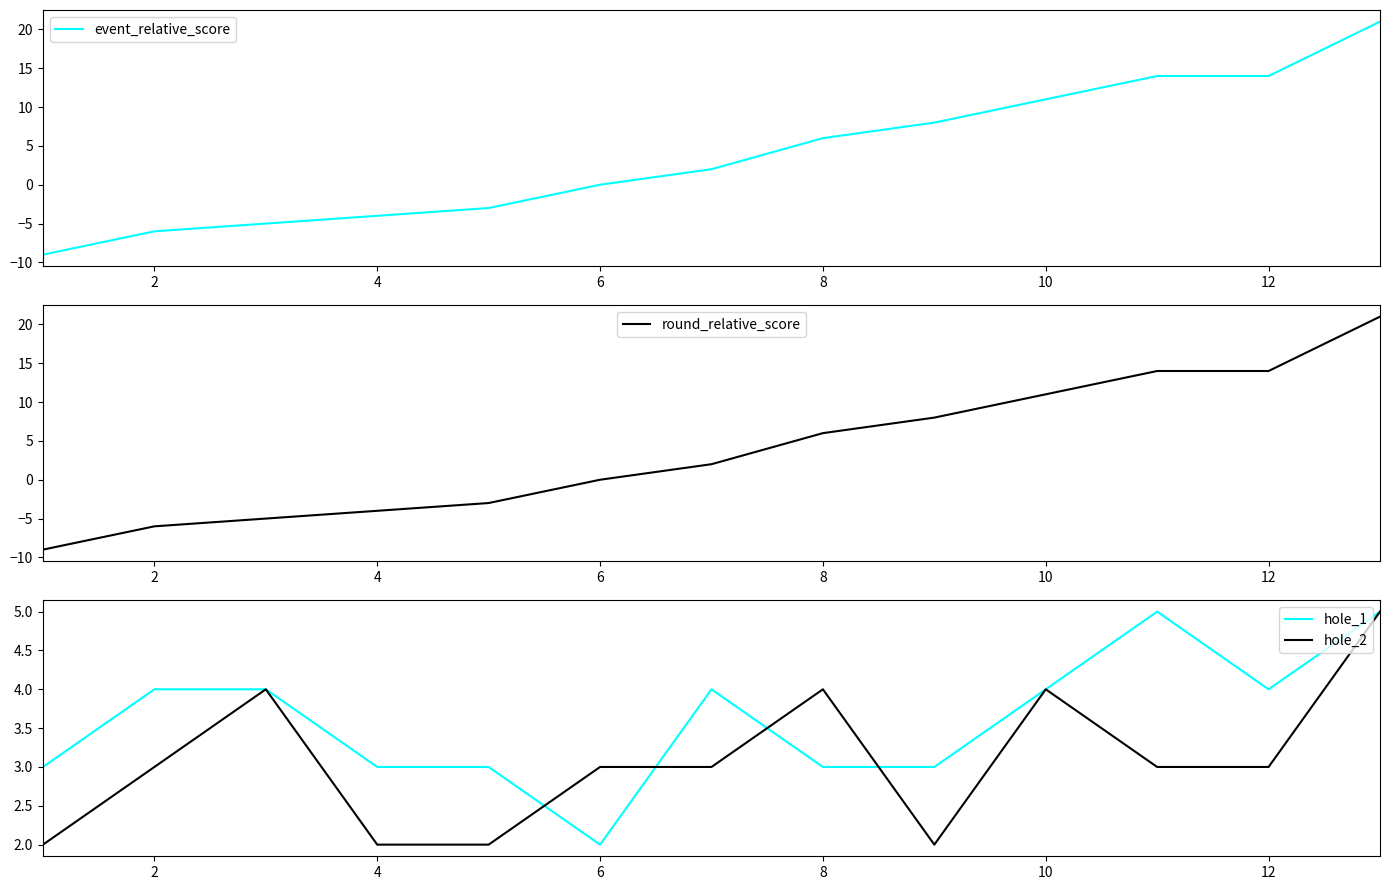

True or false: hole_2 has more than 2 interior local peaks.

True